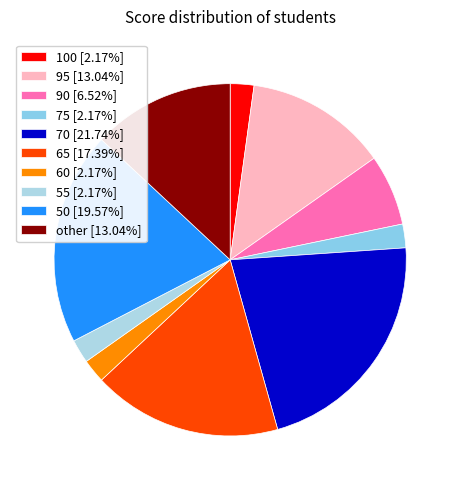

Count the number of slices in the pie.

10